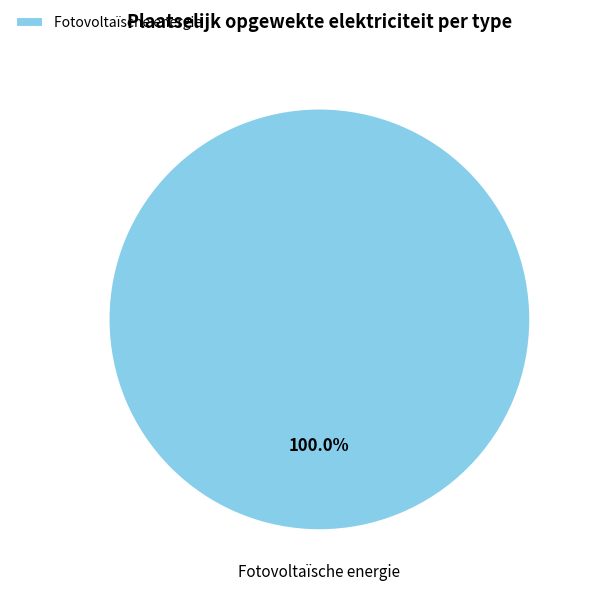

Rank the categories by value from highest to lowest.

Fotovoltaïsche energie